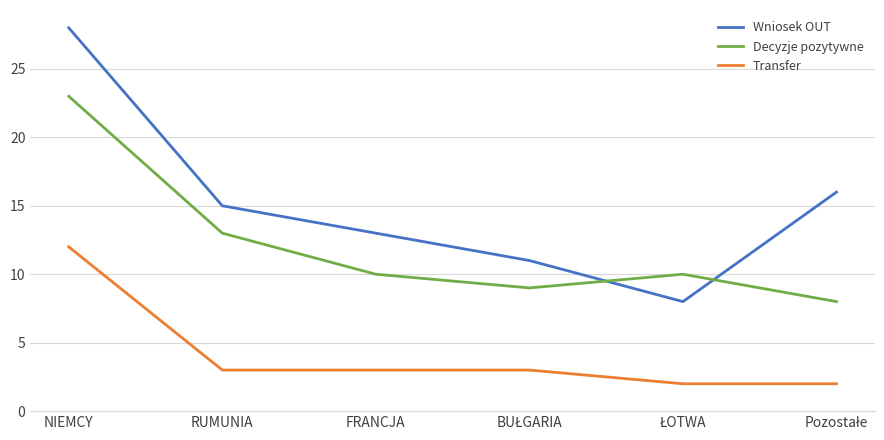

What is the spread (max minus min) of values at NIEMCY?

16